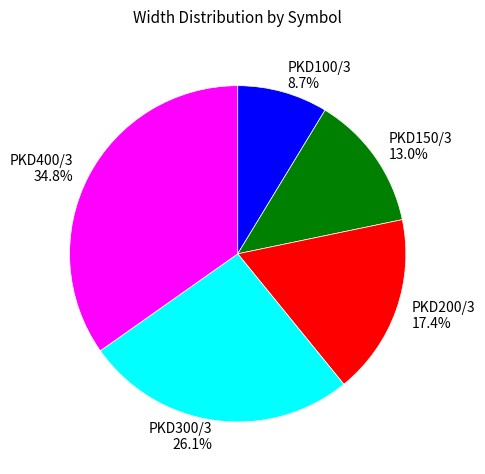

To the nearest percent, what percentage of the pie is PKD200/3?

17%